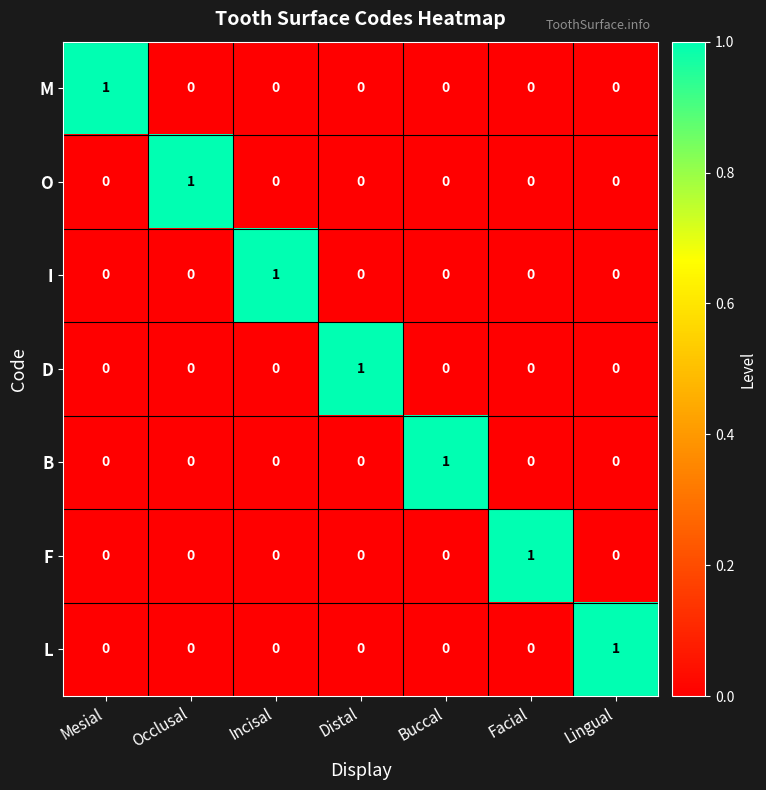

The B series shows 0 at Incisal. True or false?

True